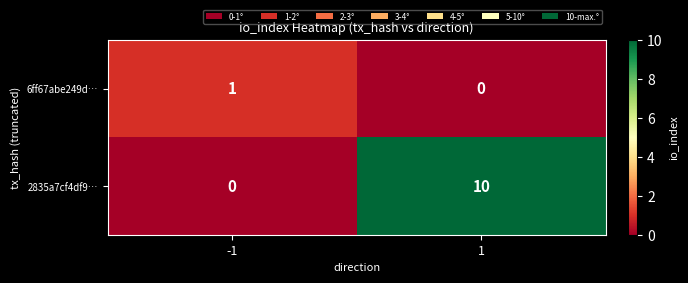

Reading left to right, what are all the values shown in this chart?

6ff67abe249d…: 1	0
2835a7cf4df9…: 0	10